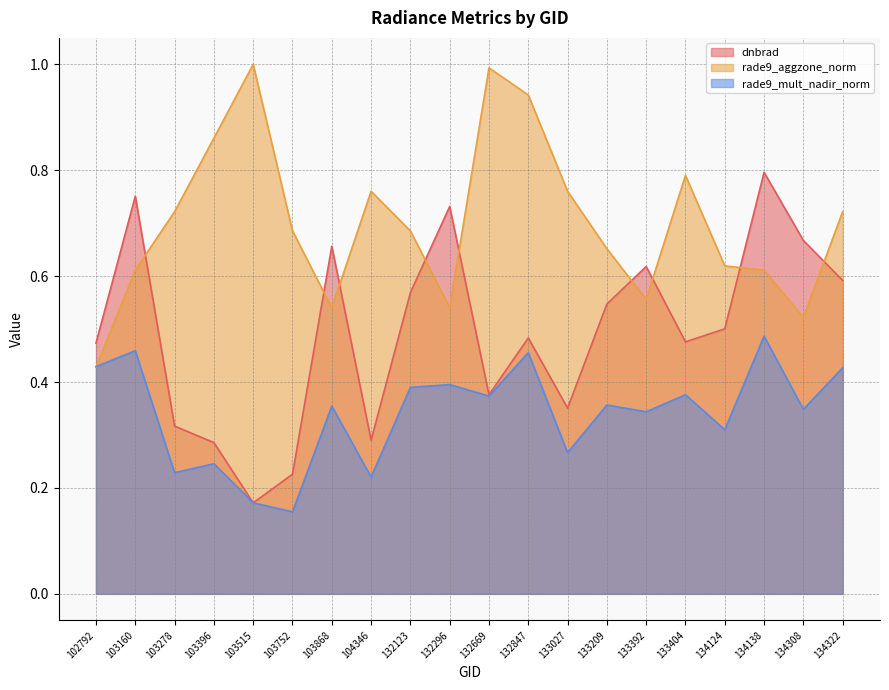

True or false: rade9_aggzone_norm has more than 2 points higher than both neighbors.

True